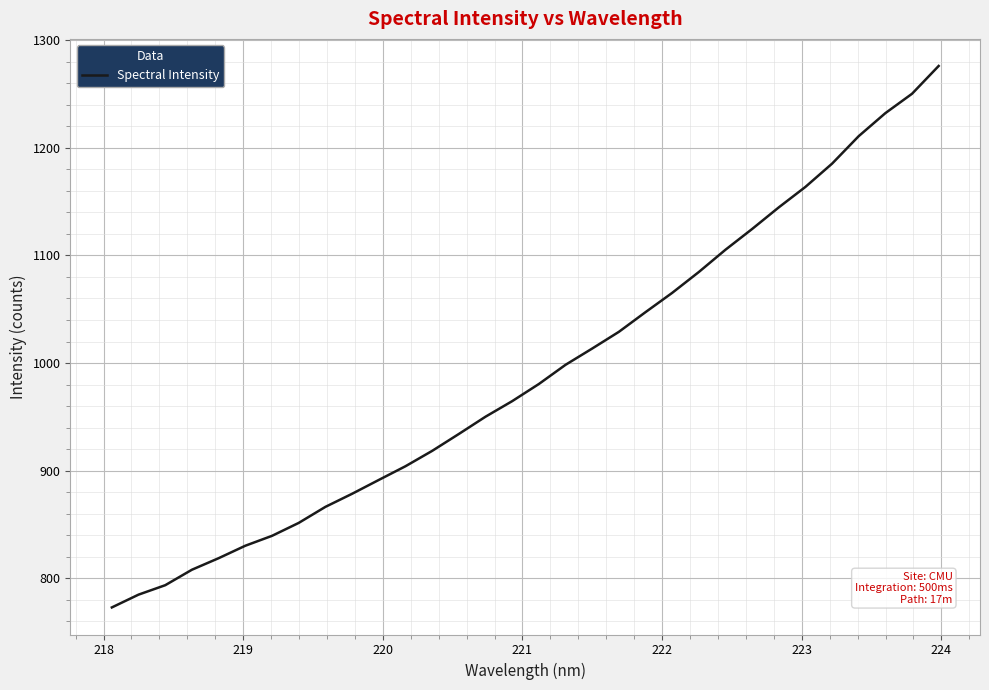

What is the greatest value displayed?

1276.0